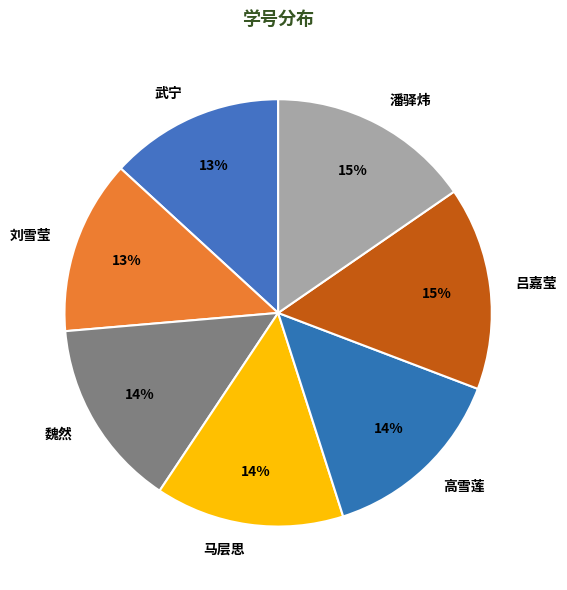

How many segments does this pie chart have?

7